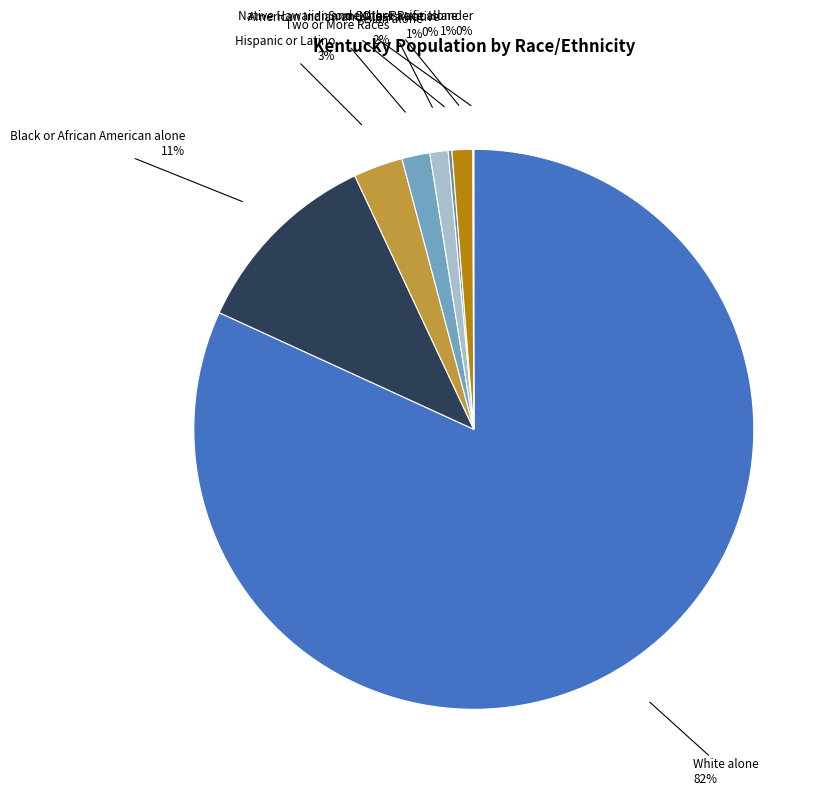

Which has a higher value, Black or African American alone or Some Other Race alone?

Black or African American alone